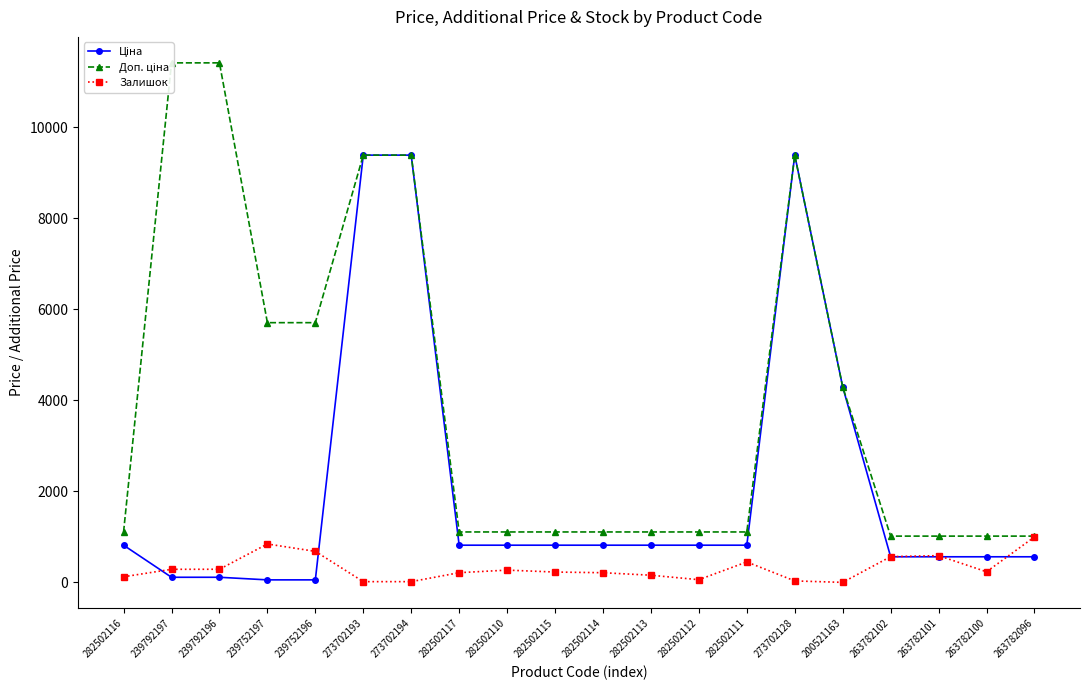

Between which two adjacent categories do Ціна and Доп. ціна first intersect?

200521163 and 263782102